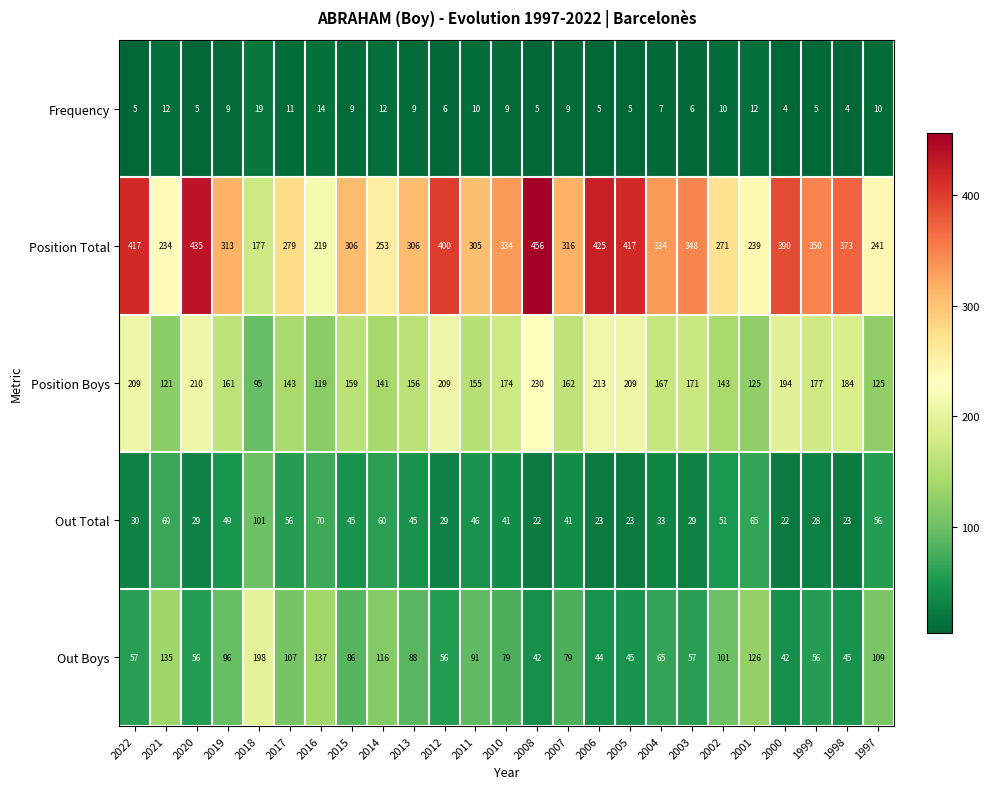

At which label does Position Total first exceed 316?

2022